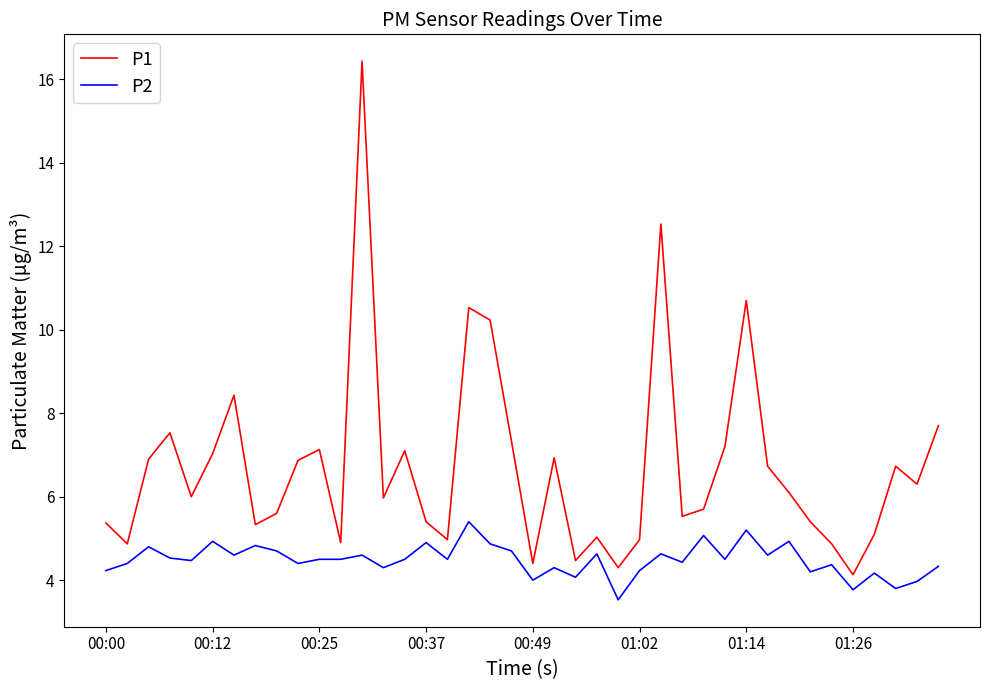

What is the lowest value of the P1 series?

4.1